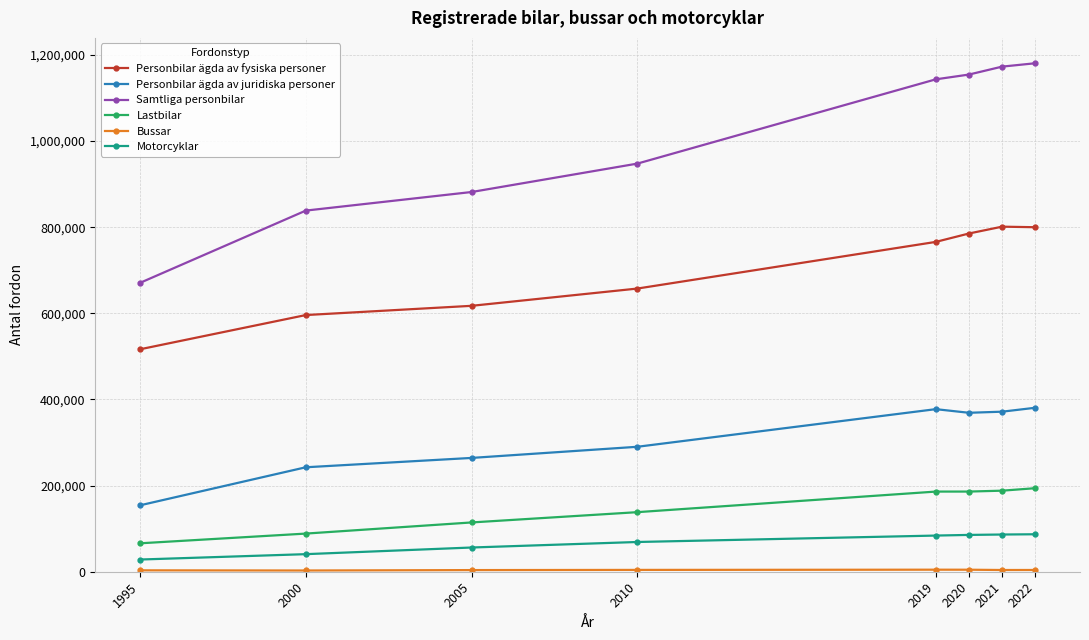

What is the highest value of the Personbilar ägda av fysiska personer series?

801297